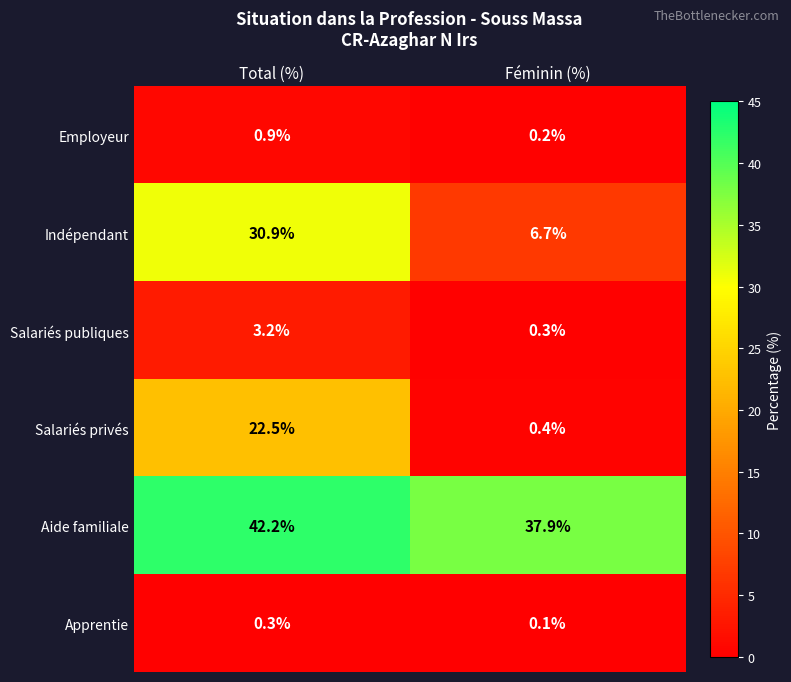

Reading left to right, list all the values displayed in this chart.

Employeur: Total (%)=0.9	Féminin (%)=0.2
Indépendant: Total (%)=30.9	Féminin (%)=6.7
Salariés publiques: Total (%)=3.2	Féminin (%)=0.3
Salariés privés: Total (%)=22.5	Féminin (%)=0.4
Aide familiale: Total (%)=42.2	Féminin (%)=37.9
Apprentie: Total (%)=0.3	Féminin (%)=0.1